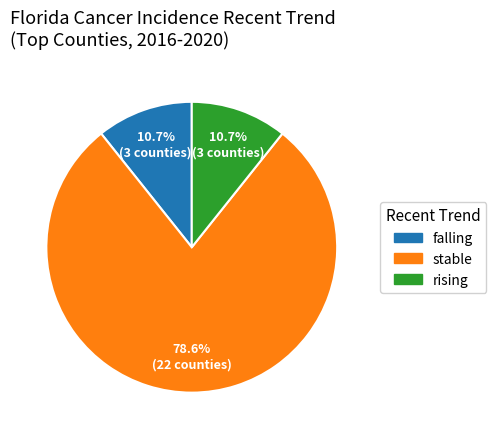

How many segments does this pie chart have?

3